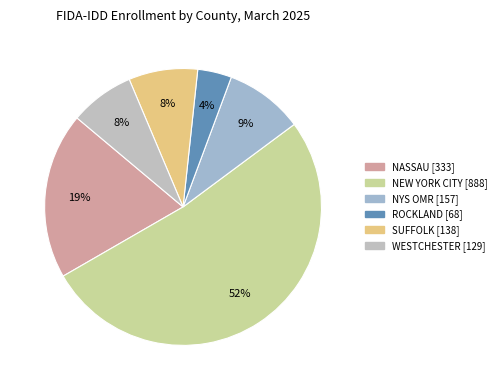

Does NEW YORK CITY account for over 50% of the chart?

Yes